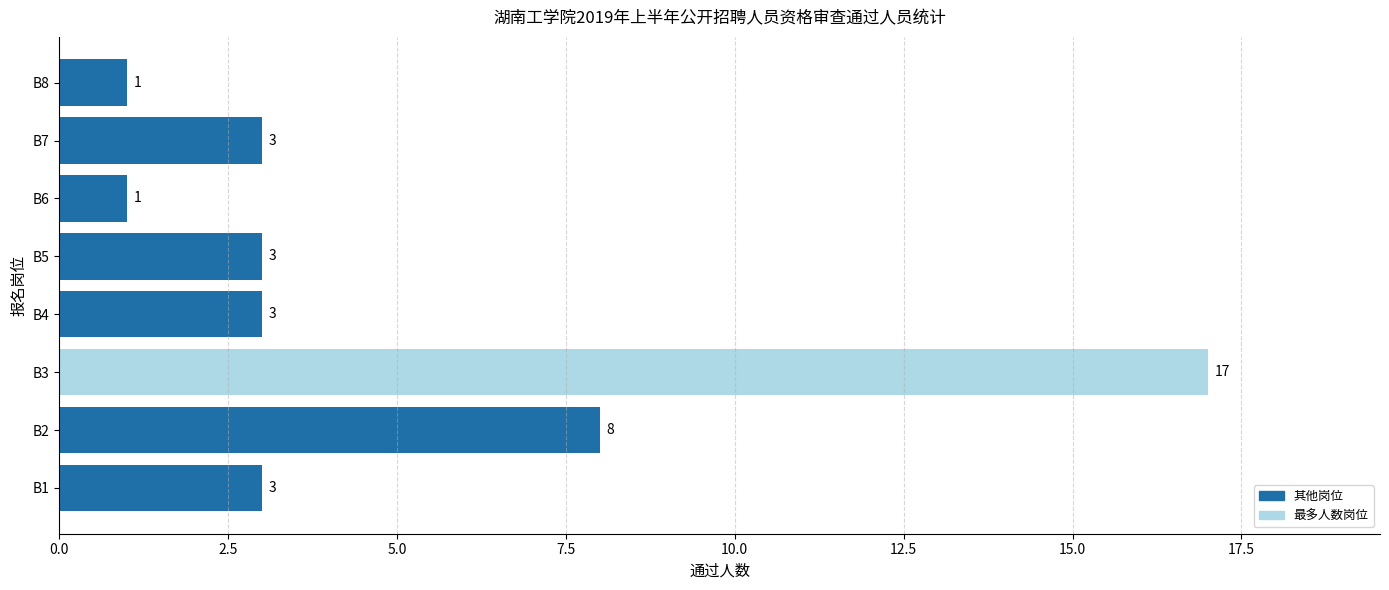

Is it true that the value at B1 is 5?

False